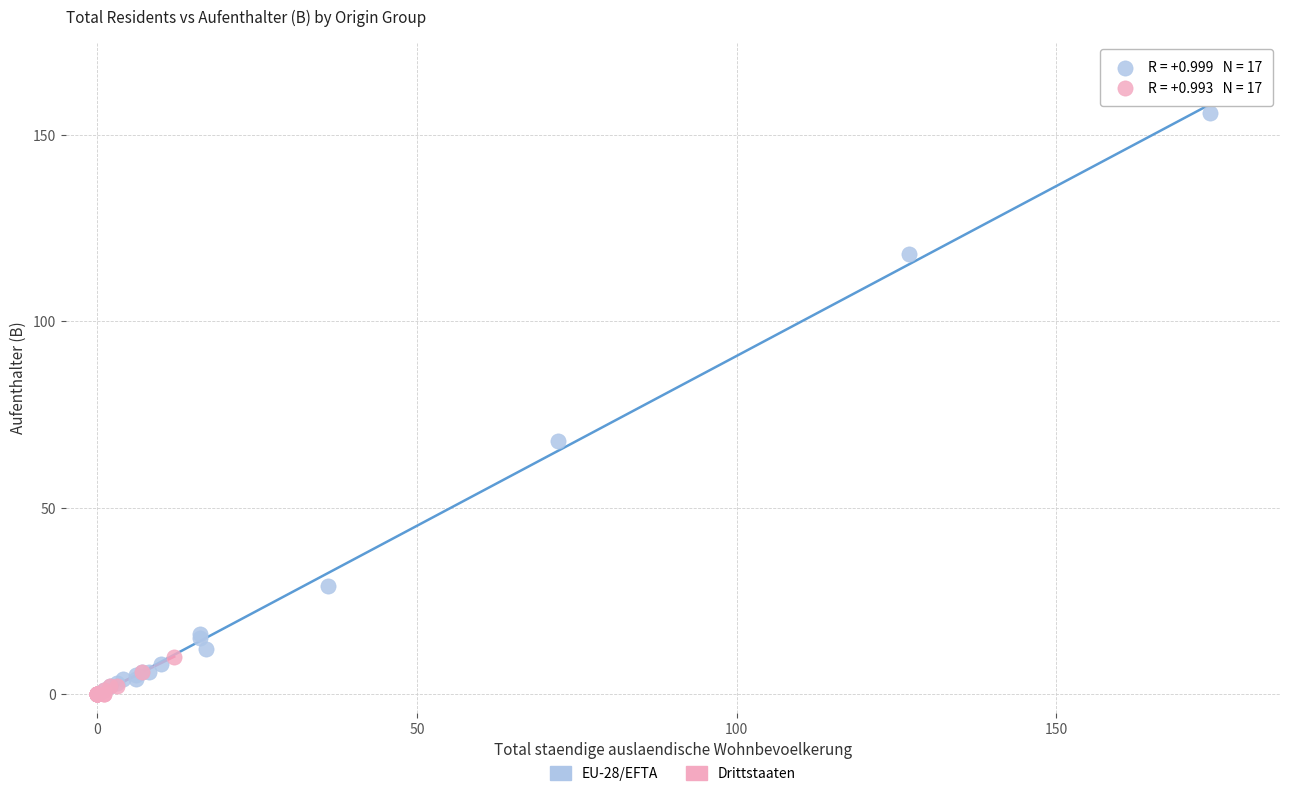

What are all the series names shown in the legend?

EU-28/EFTA, Drittstaaten